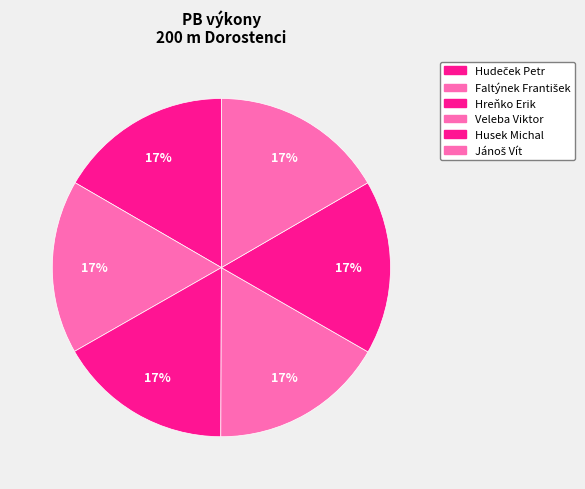

What portion of the pie excludes Veleba Viktor?

83.3%